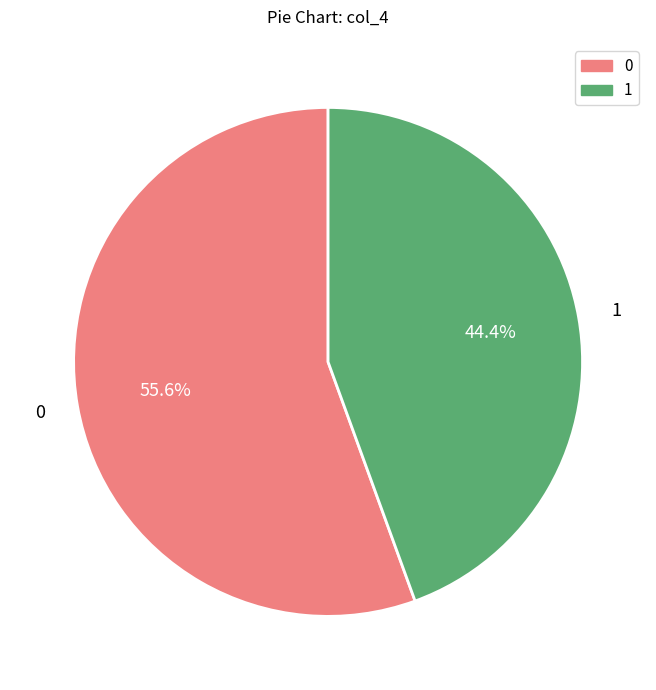

To the nearest percent, what is the average slice percentage?

50%